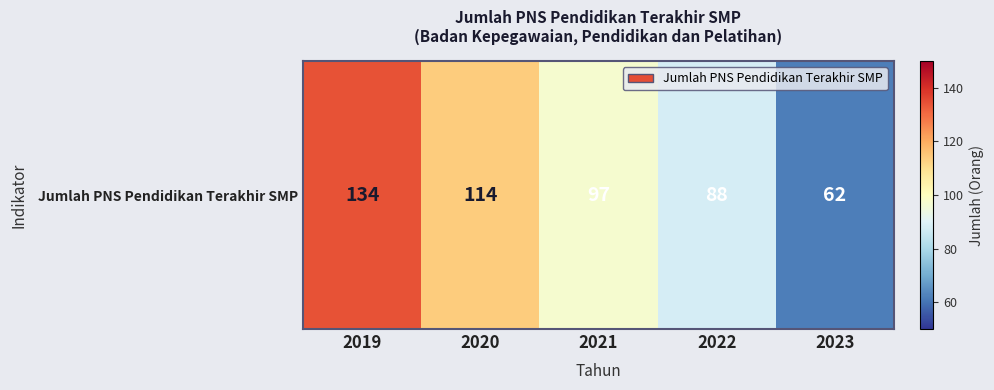

Which label corresponds to the largest value in the chart?

2019